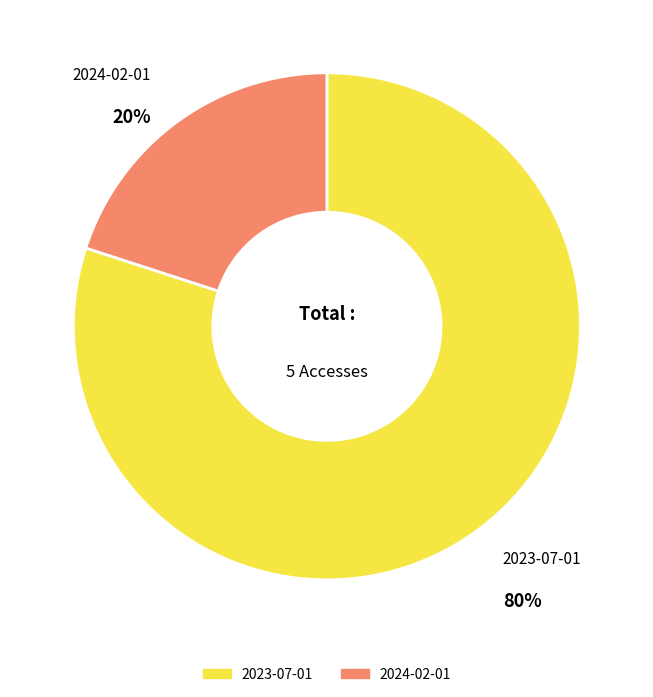

Is it true that 2023-07-01 is 80% of the pie?

True